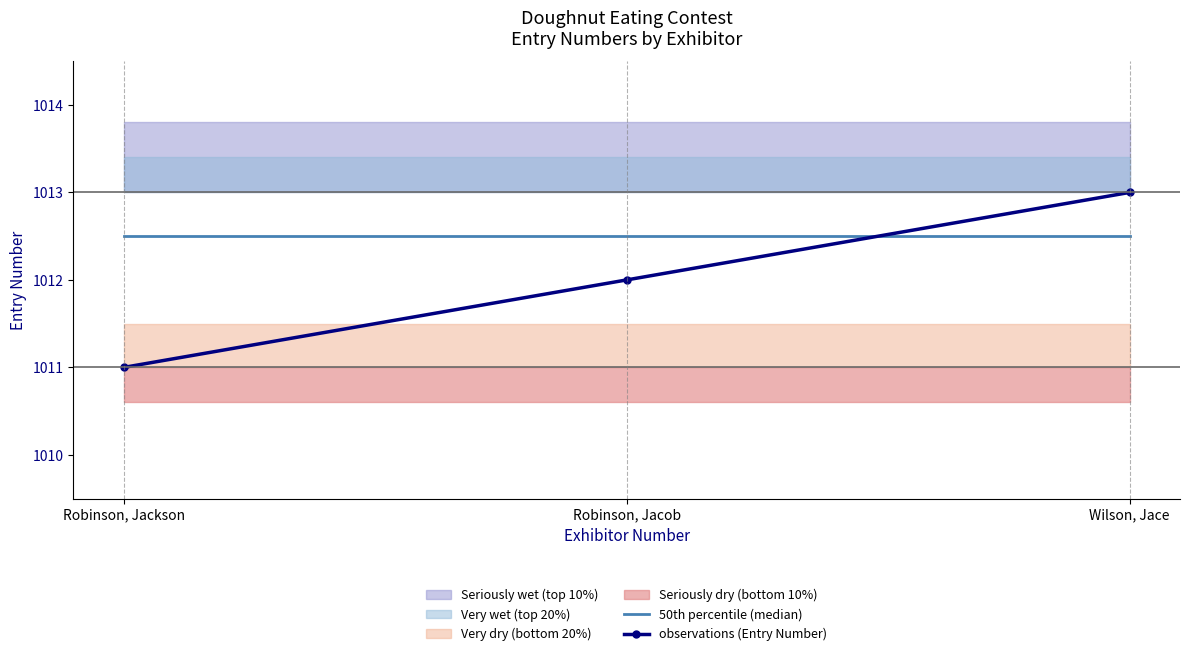

Reading left to right, what are all the values shown in this chart?

50th percentile (median): Robinson, Jackson=1012.5	Robinson, Jacob=1012.5	Wilson, Jace=1012.5
observations (Entry Number): Robinson, Jackson=1011.0	Robinson, Jacob=1012.0	Wilson, Jace=1013.0